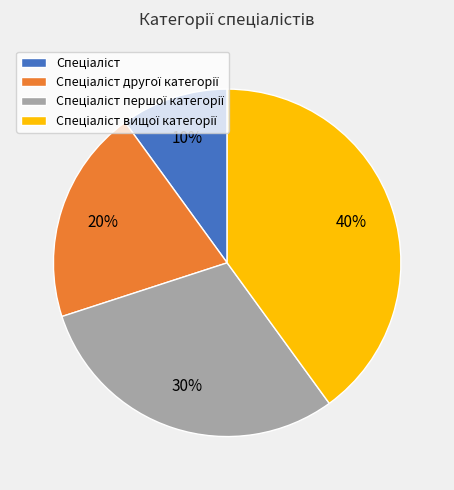

Does any single category account for the majority?

No